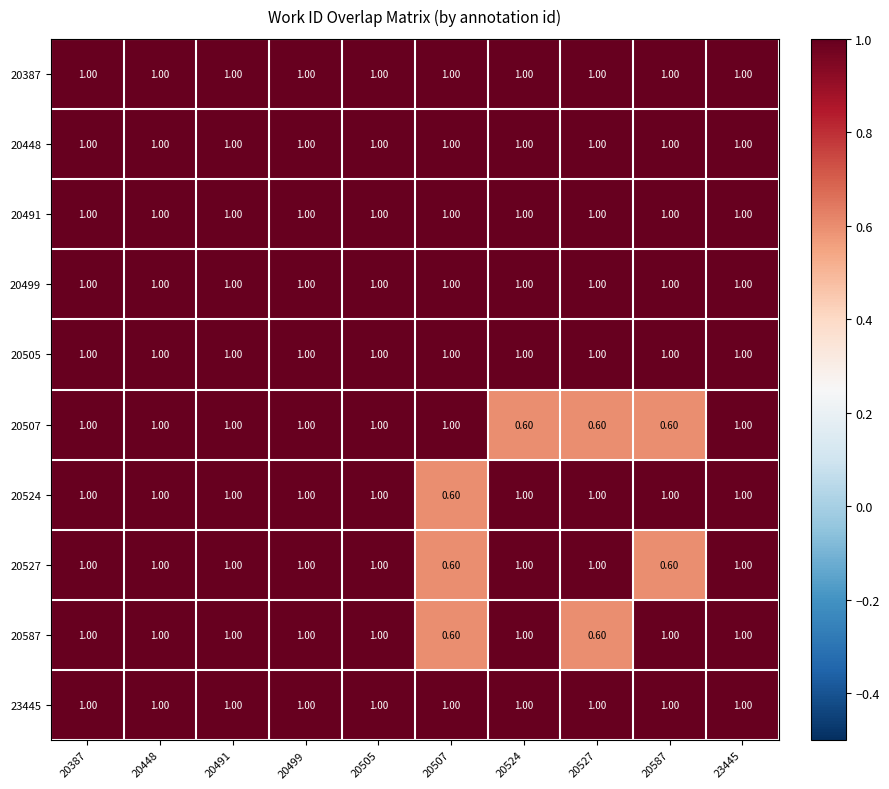

What is the sum of all 20448 values?

10.0